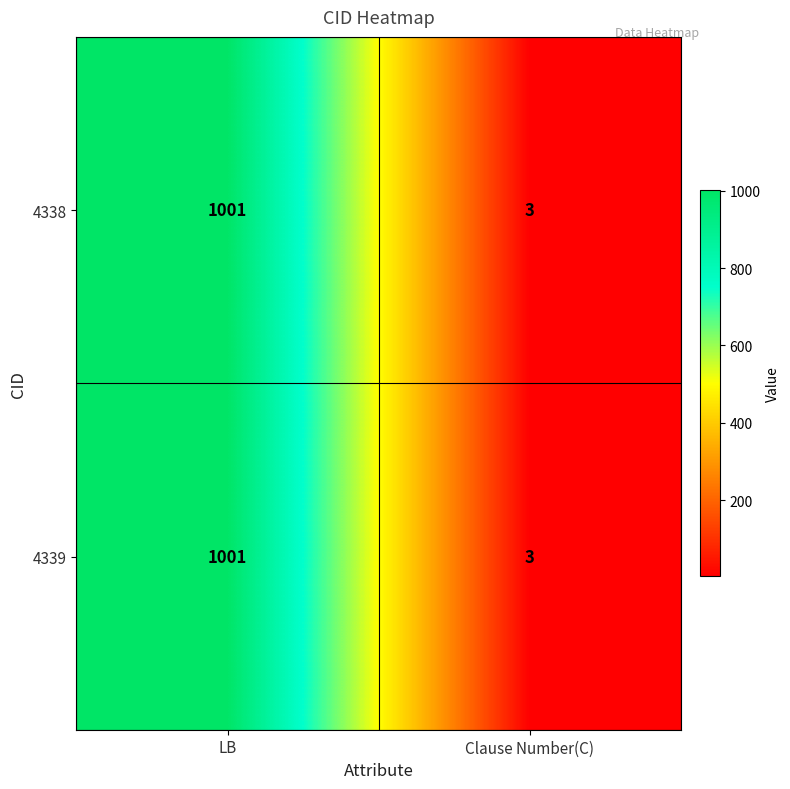

What is the average value of the 4338 series?

502